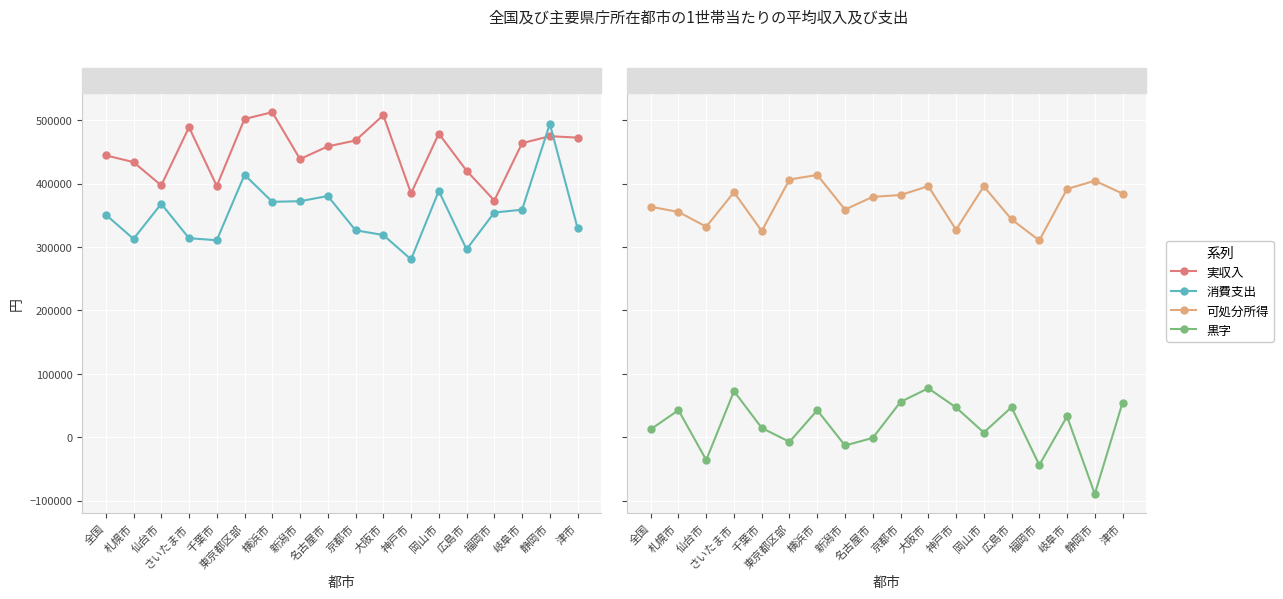

At which label does 可処分所得 first exceed 381785?

さいたま市